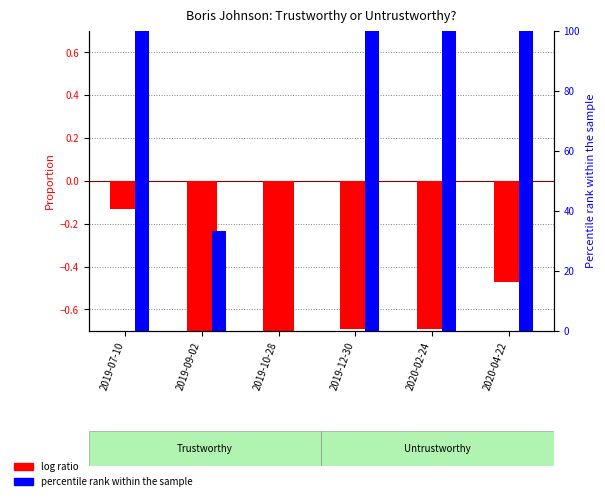

How many bars are there in total?

12